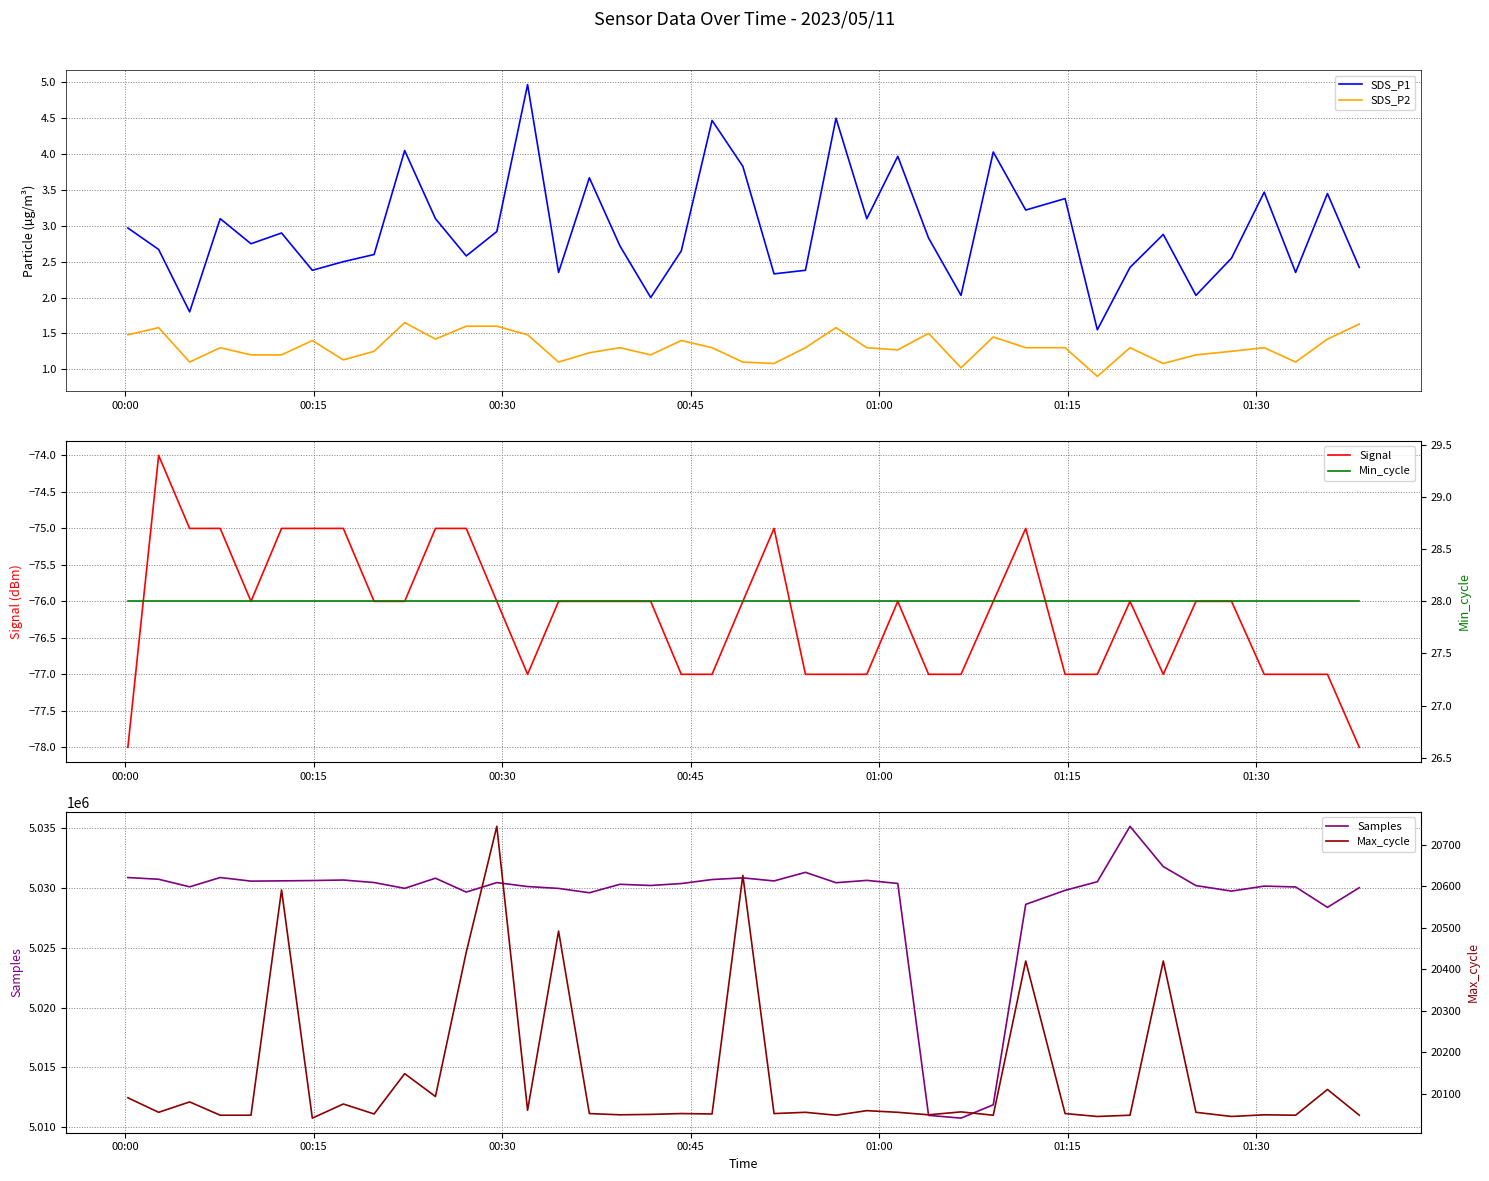

How many lines are shown in the chart?

6